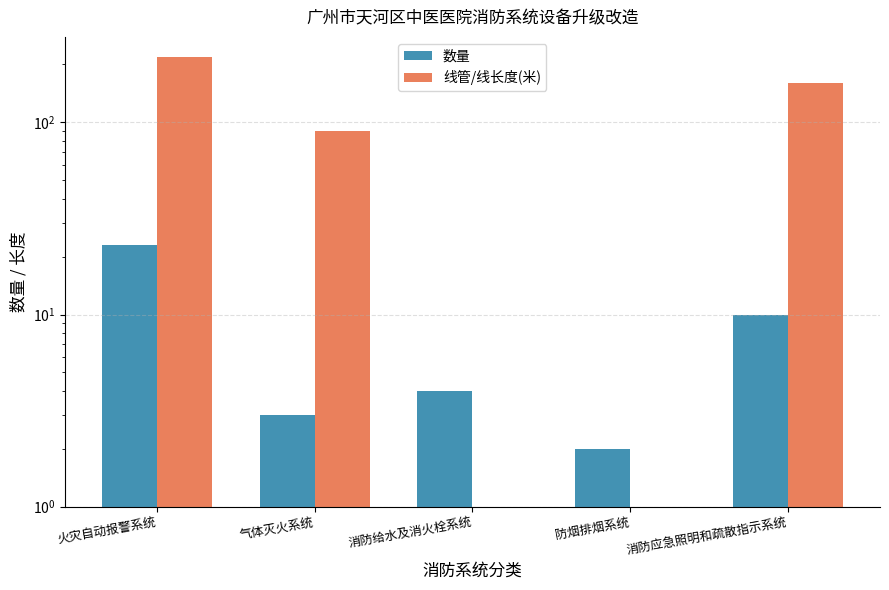

Rank the series by their average value, from highest to lowest.

线管/线长度(米), 数量